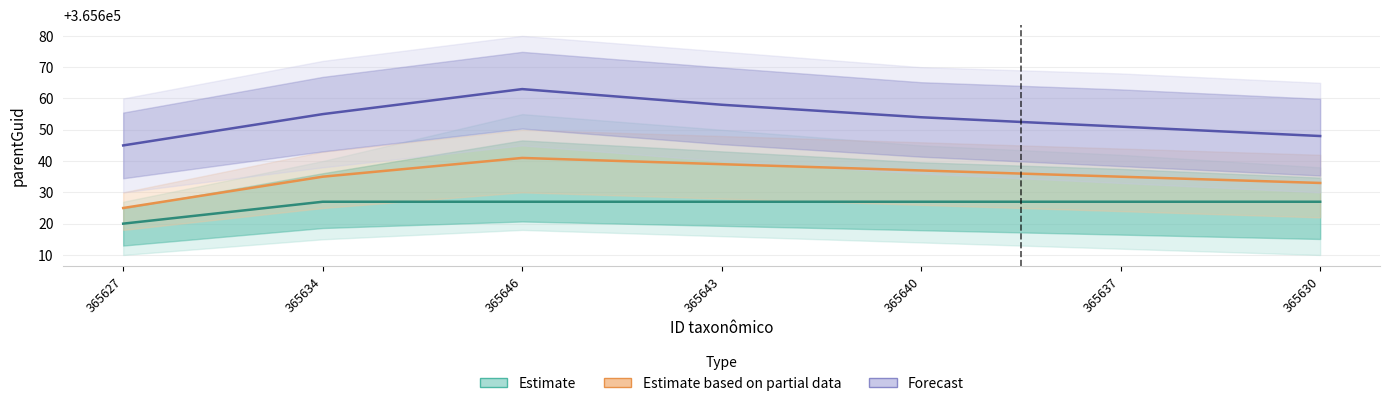

At 365643, list the series in order from largest to smallest.

Forecast, Estimate based on partial data, Estimate